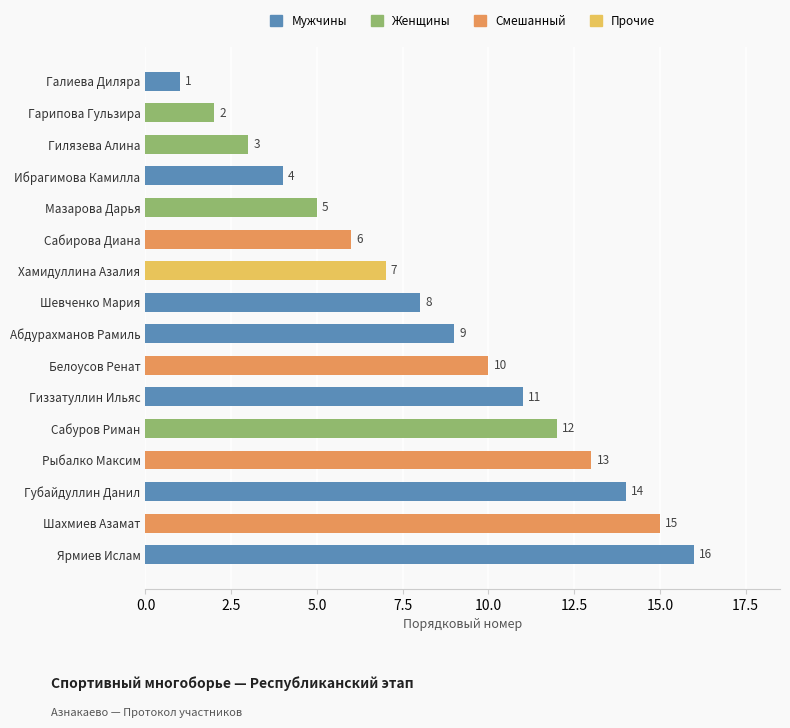

Rank the categories by value from lowest to highest.

Галиева Диляра, Гарипова Гульзира, Гилязева Алина, Ибрагимова Камилла, Мазарова Дарья, Сабирова Диана, Хамидуллина Азалия, Шевченко Мария, Абдурахманов Рамиль, Белоусов Ренат, Гиззатуллин Ильяс, Сабуров Риман, Рыбалко Максим, Губайдуллин Данил, Шахмиев Азамат, Ярмиев Ислам